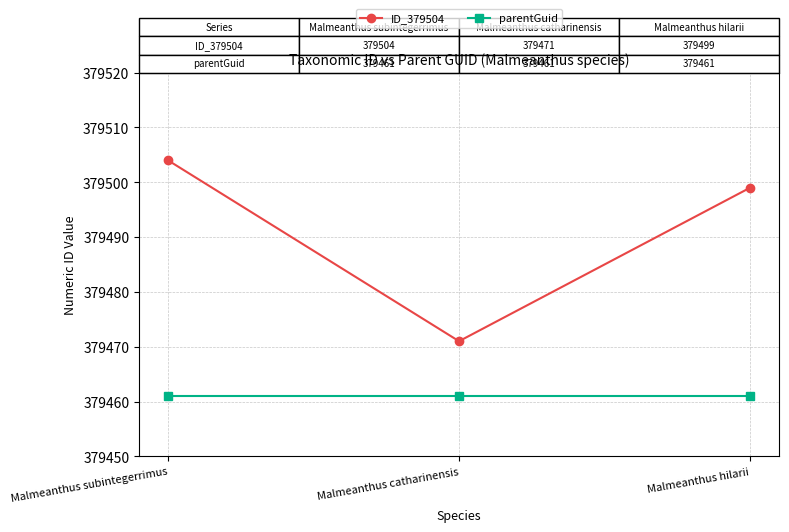

Rank the series at Malmeanthus catharinensis from lowest to highest value.

parentGuid, ID_379504